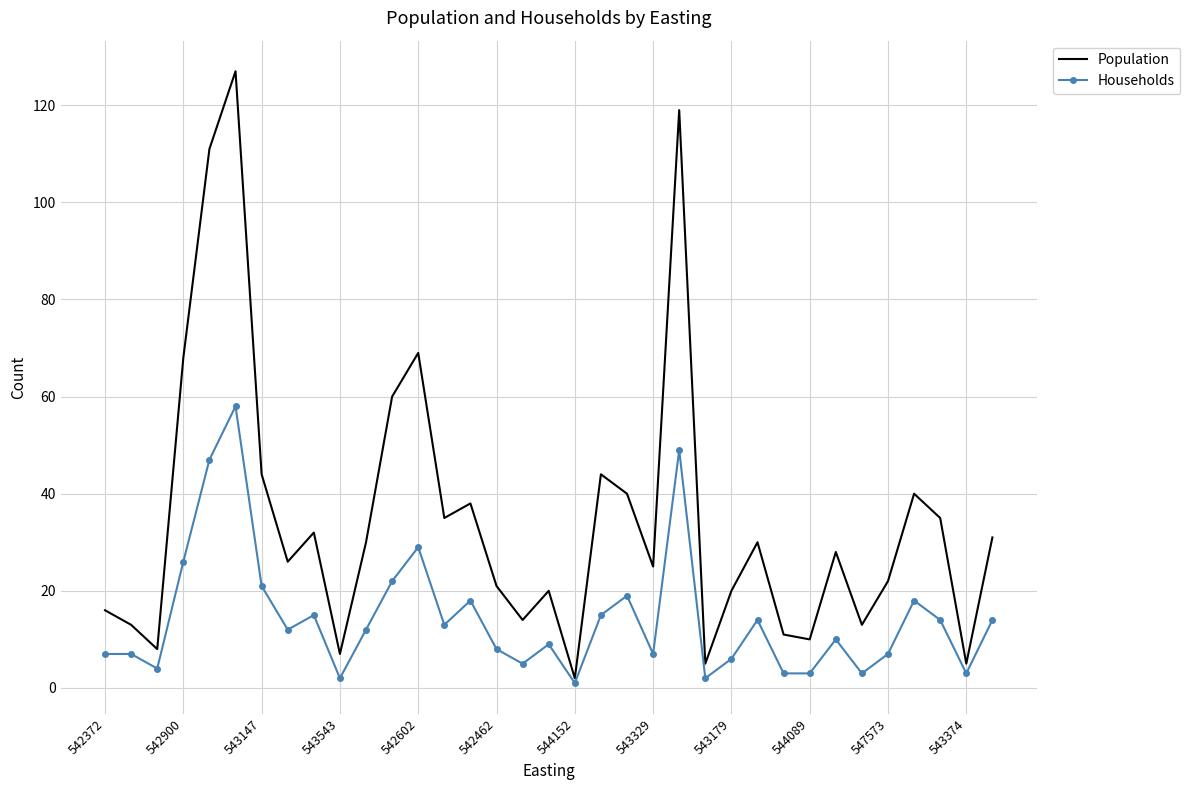

What is the greatest value displayed?

127